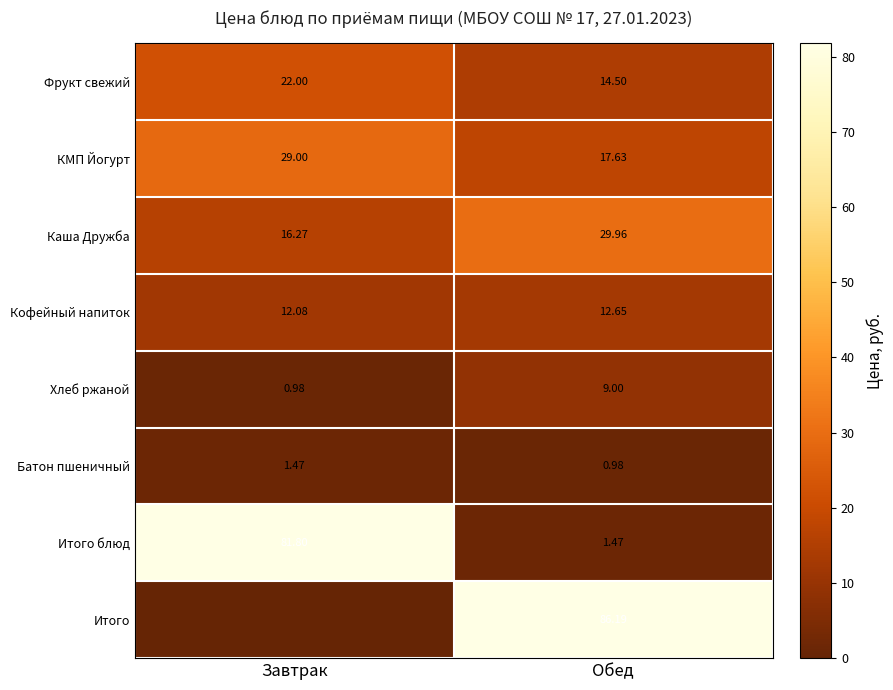

Between Завтрак and Обед, which is larger?

Завтрак